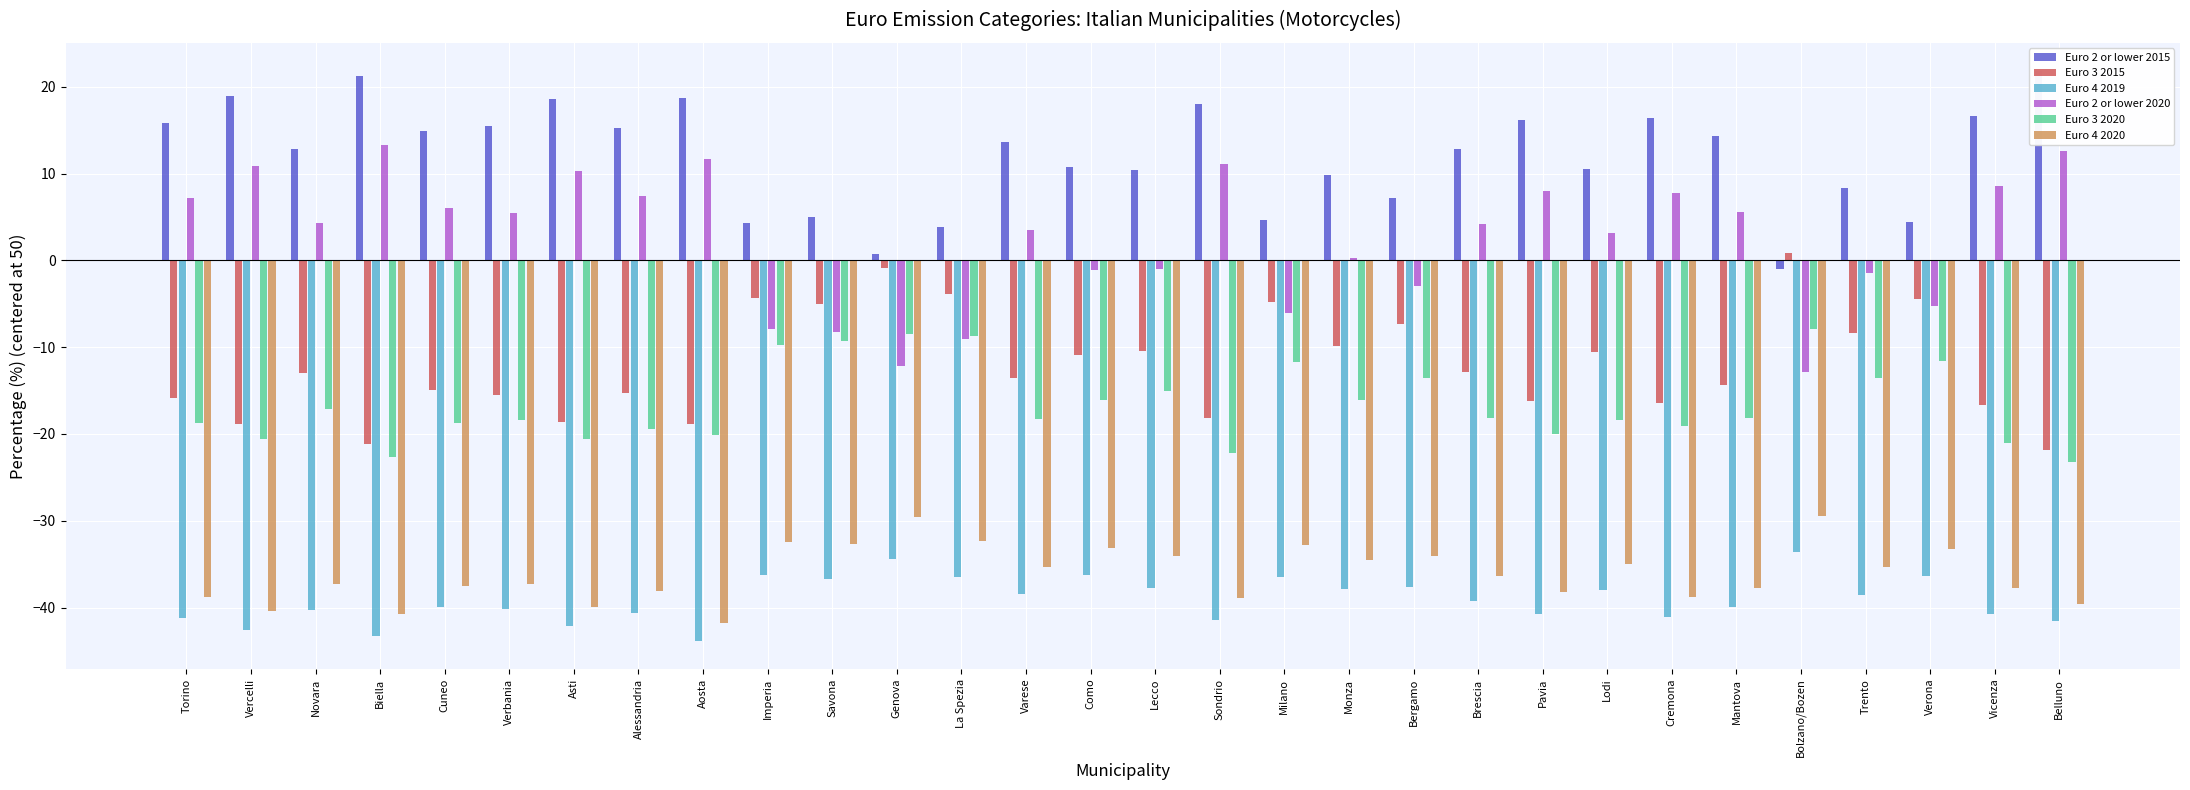

What value does the Euro 3 2015 series have at La Spezia?

-3.9